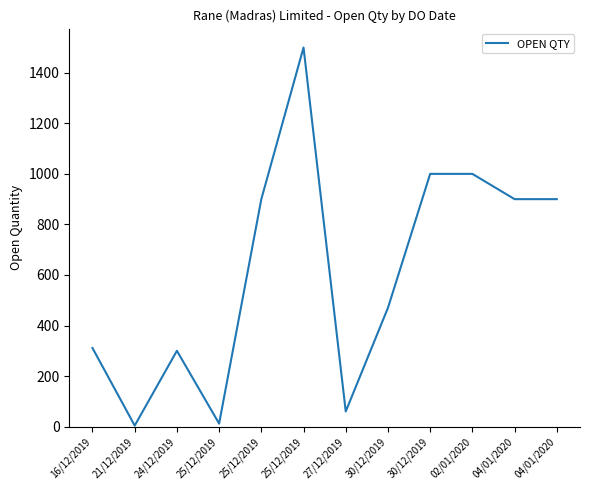

Which label corresponds to the smallest value in the chart?

21/12/2019